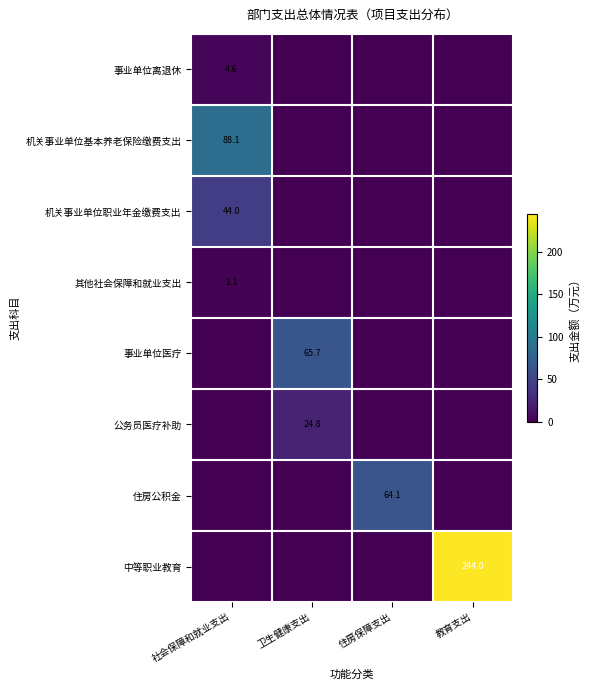

Is it true that 机关事业单位基本养老保险缴费支出 equals 21.8 at 社会保障和就业支出?

False